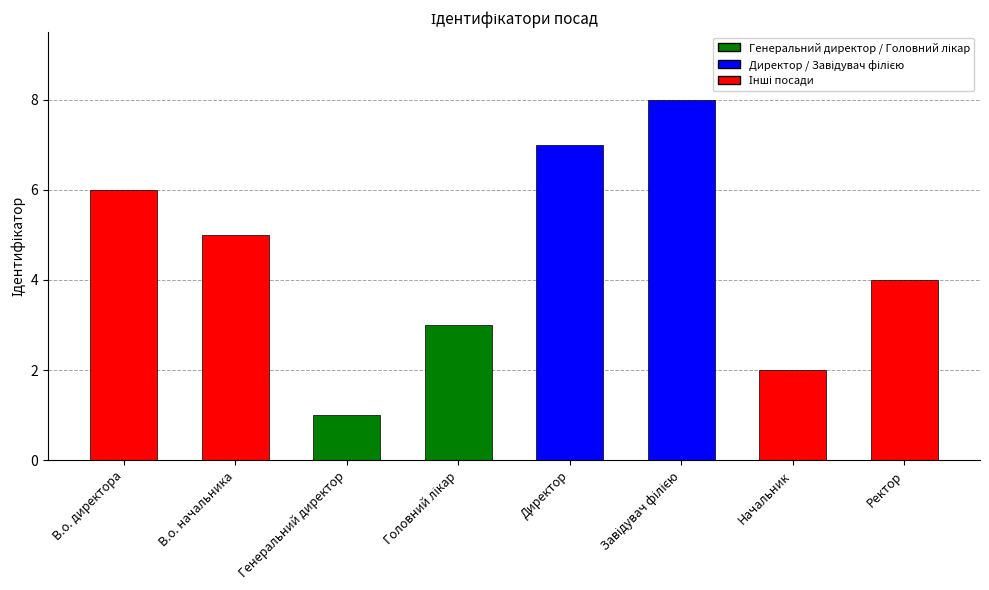

The chart shows a value of 2 at Начальник. True or false?

True